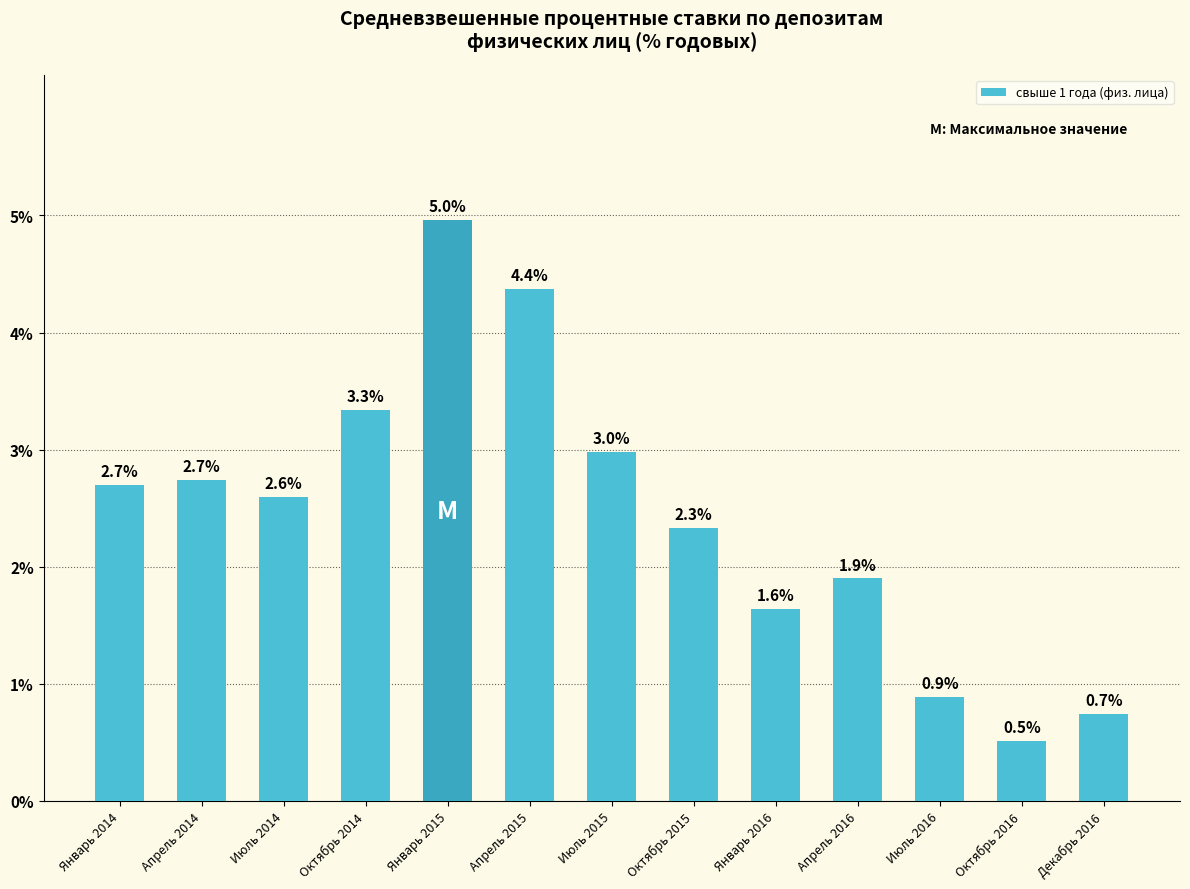

Which has a higher value, Июль 2015 or Апрель 2016?

Июль 2015